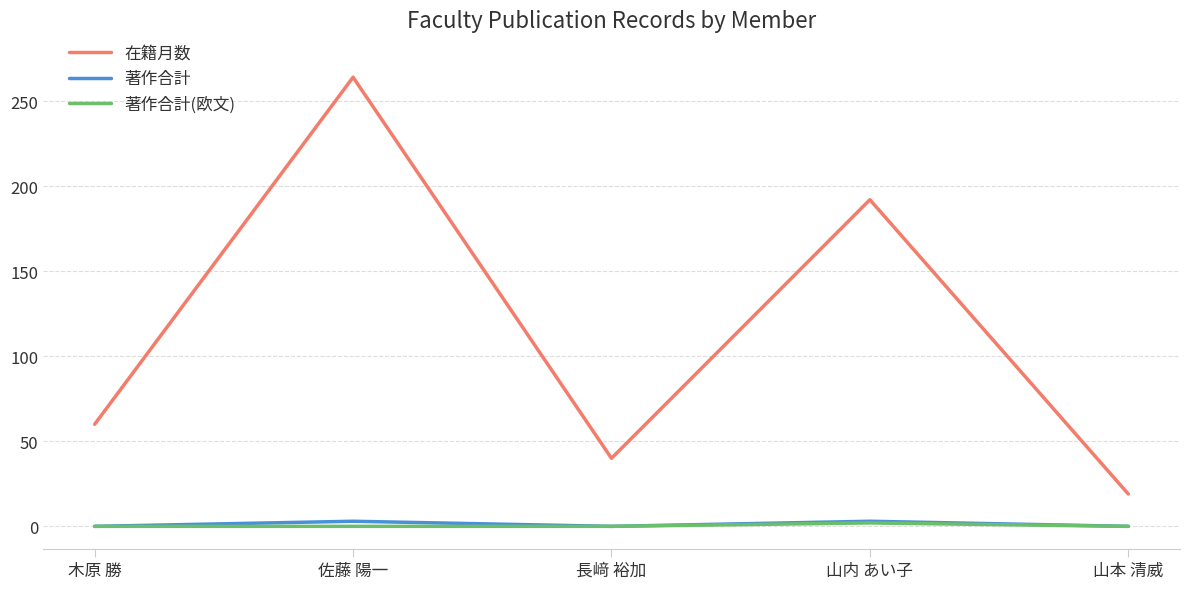

How many lines are shown in the chart?

3